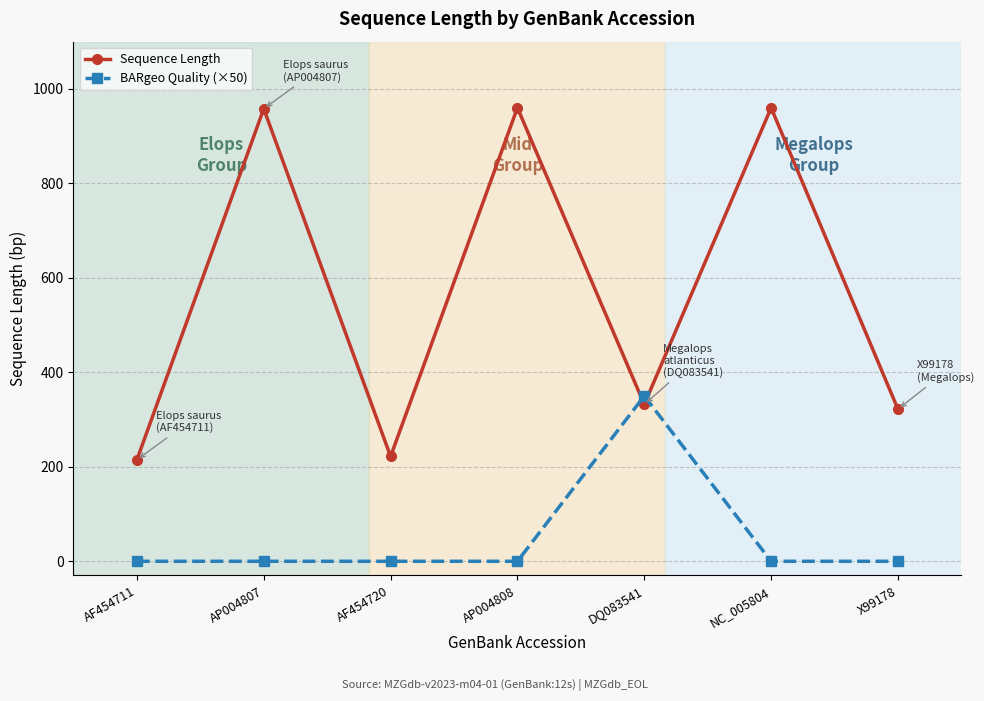

Rank the series by their average value, from lowest to highest.

BARgeo Quality (×50), Sequence Length